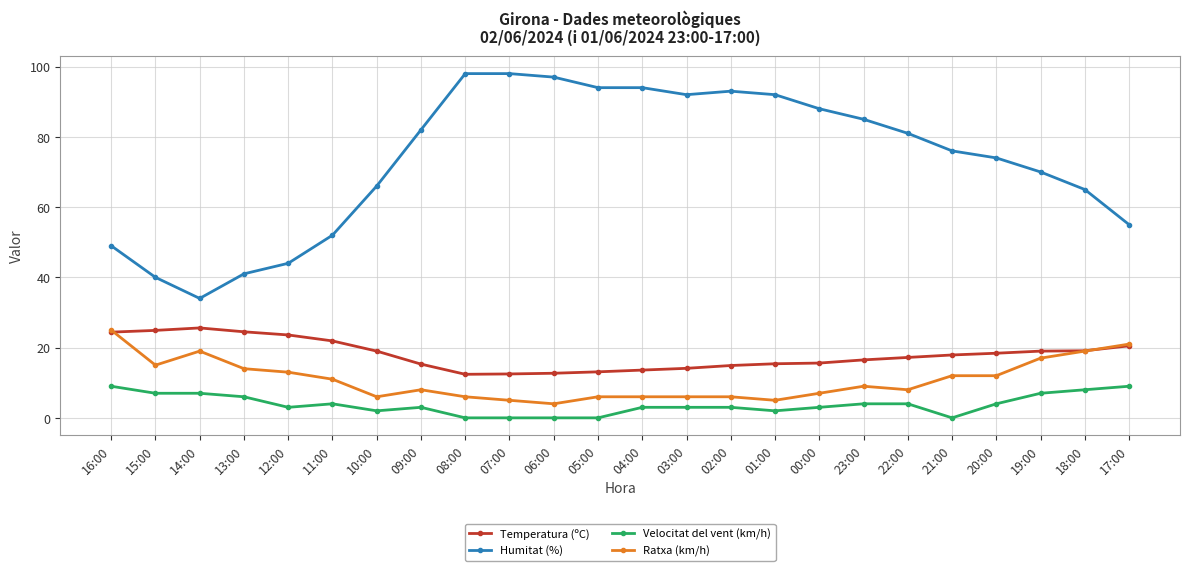

What is the sum of all Velocitat del vent (km/h) values?

91.0